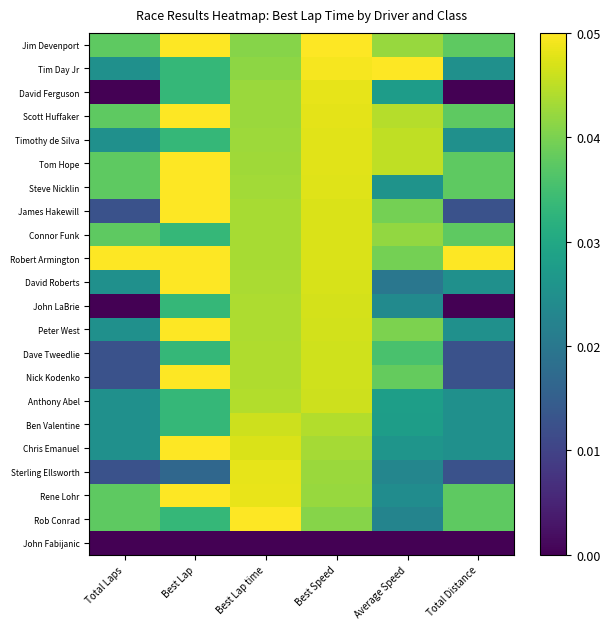

What is the total value across all series at Best Speed?

1.0